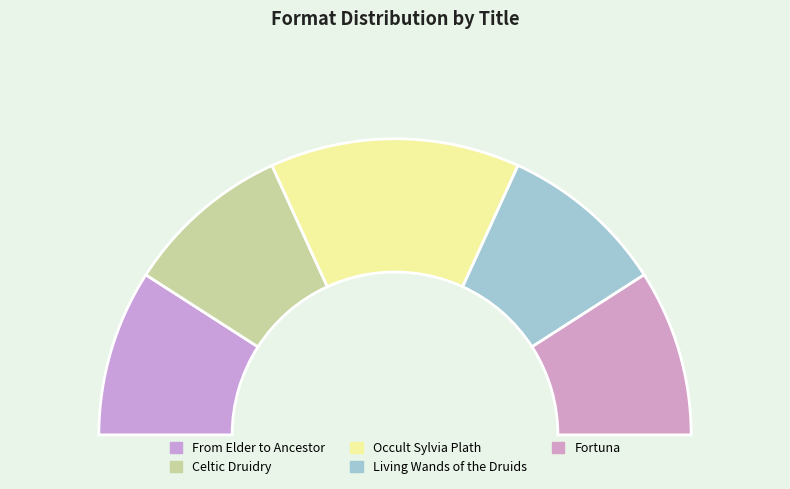

Which has a higher value, Living Wands of the Druids or Occult Sylvia Plath?

Occult Sylvia Plath